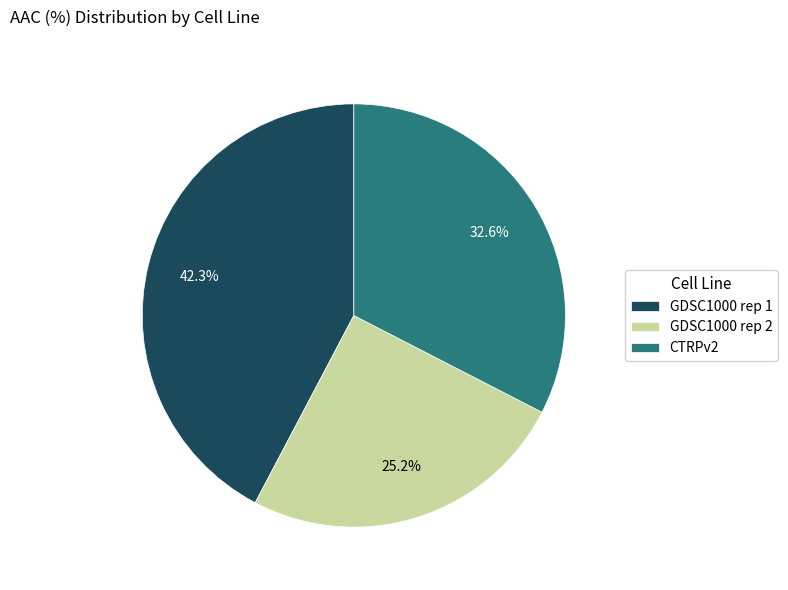

To the nearest percent, what portion does CTRPv2 represent?

33%